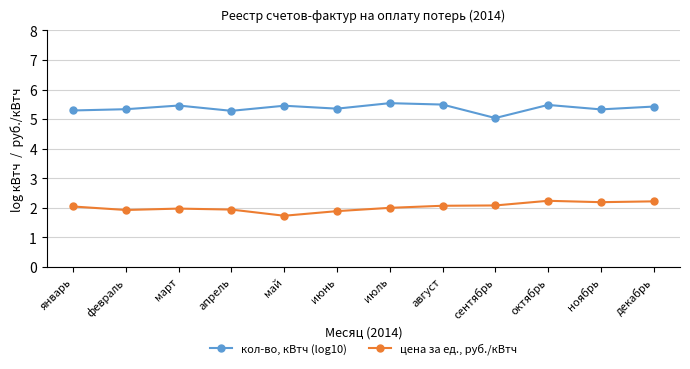

What is the smallest value displayed?

1.7